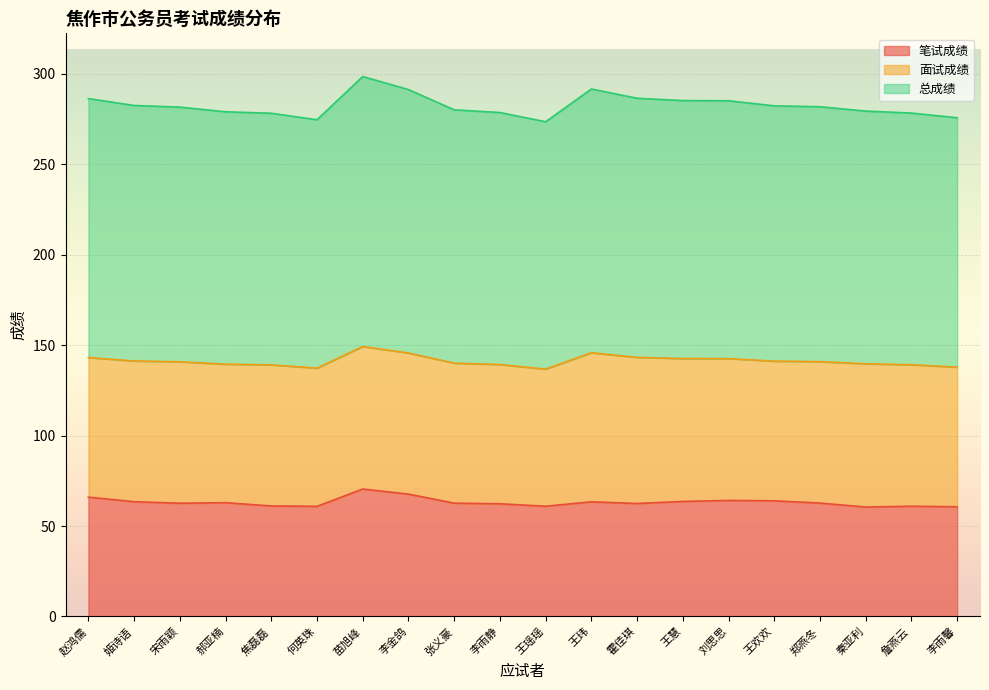

What is the lowest value of the 笔试成绩 series?

60.5